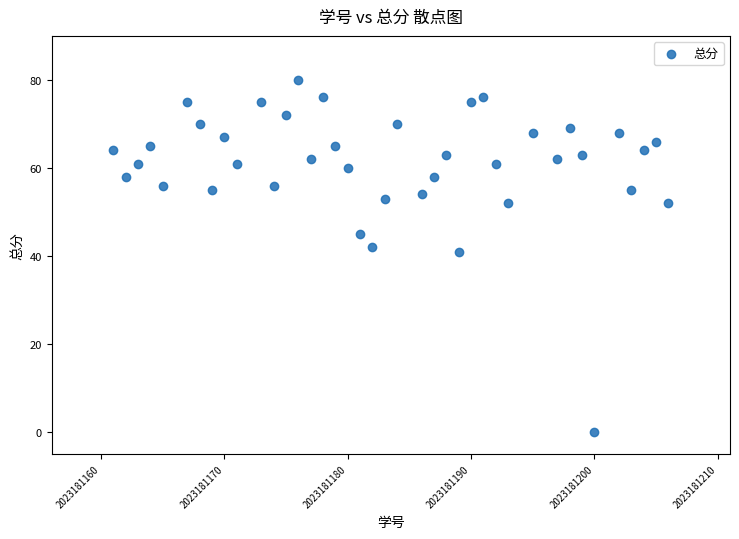

What is the range of Y values (max minus min)?

80